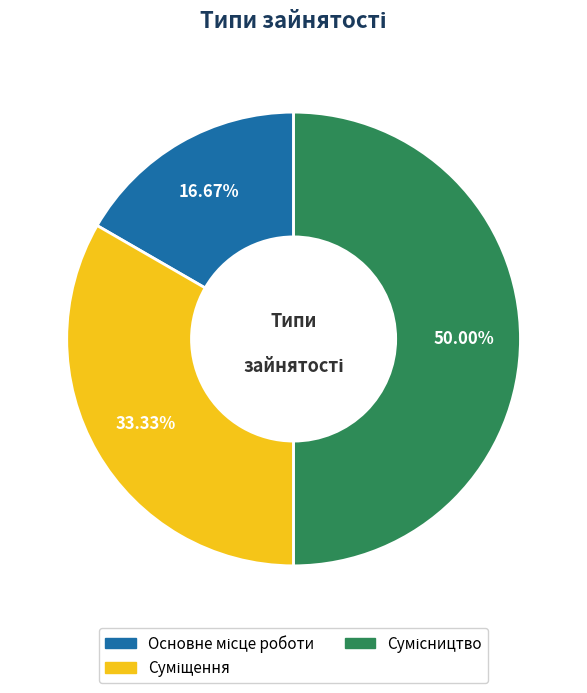

Which category has the smallest portion of the pie?

Основне місце роботи